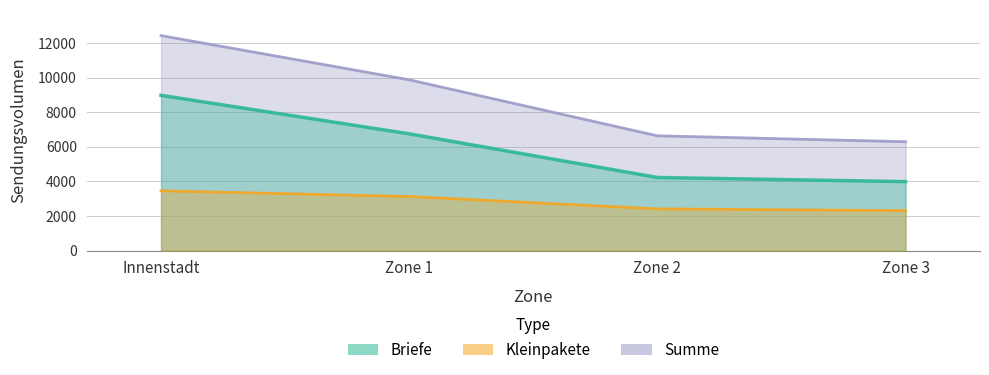

At which category is the sum across all series the highest?

Innenstadt